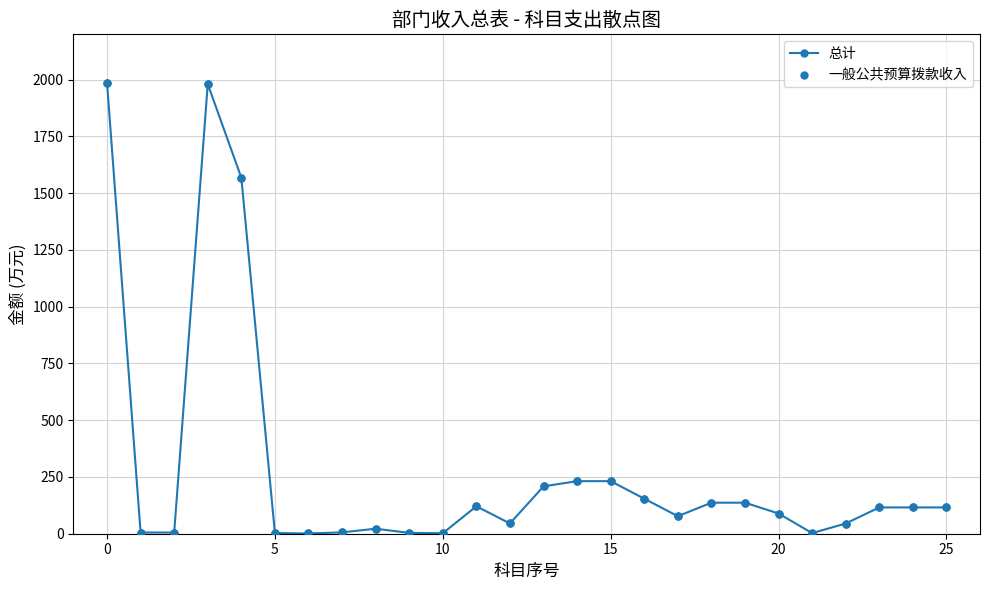

What is the maximum value shown in the chart?

1986.1